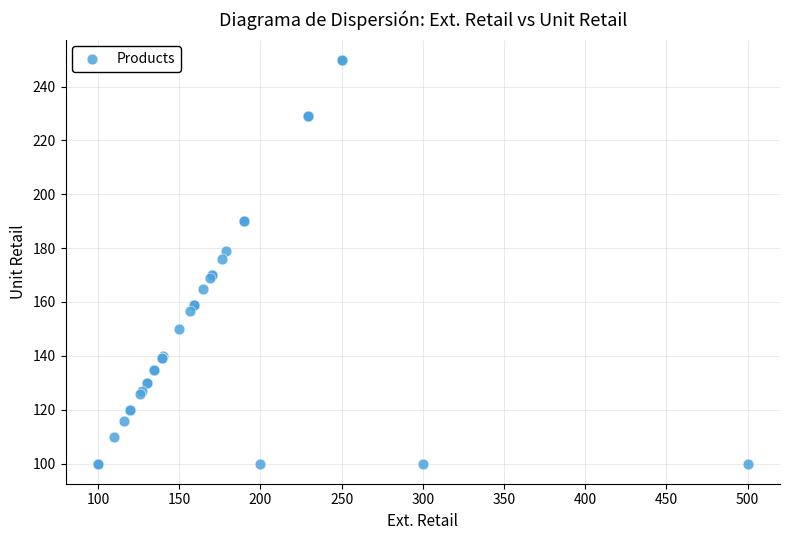

What Y value in the scatter plot is closest to 174?

176.1